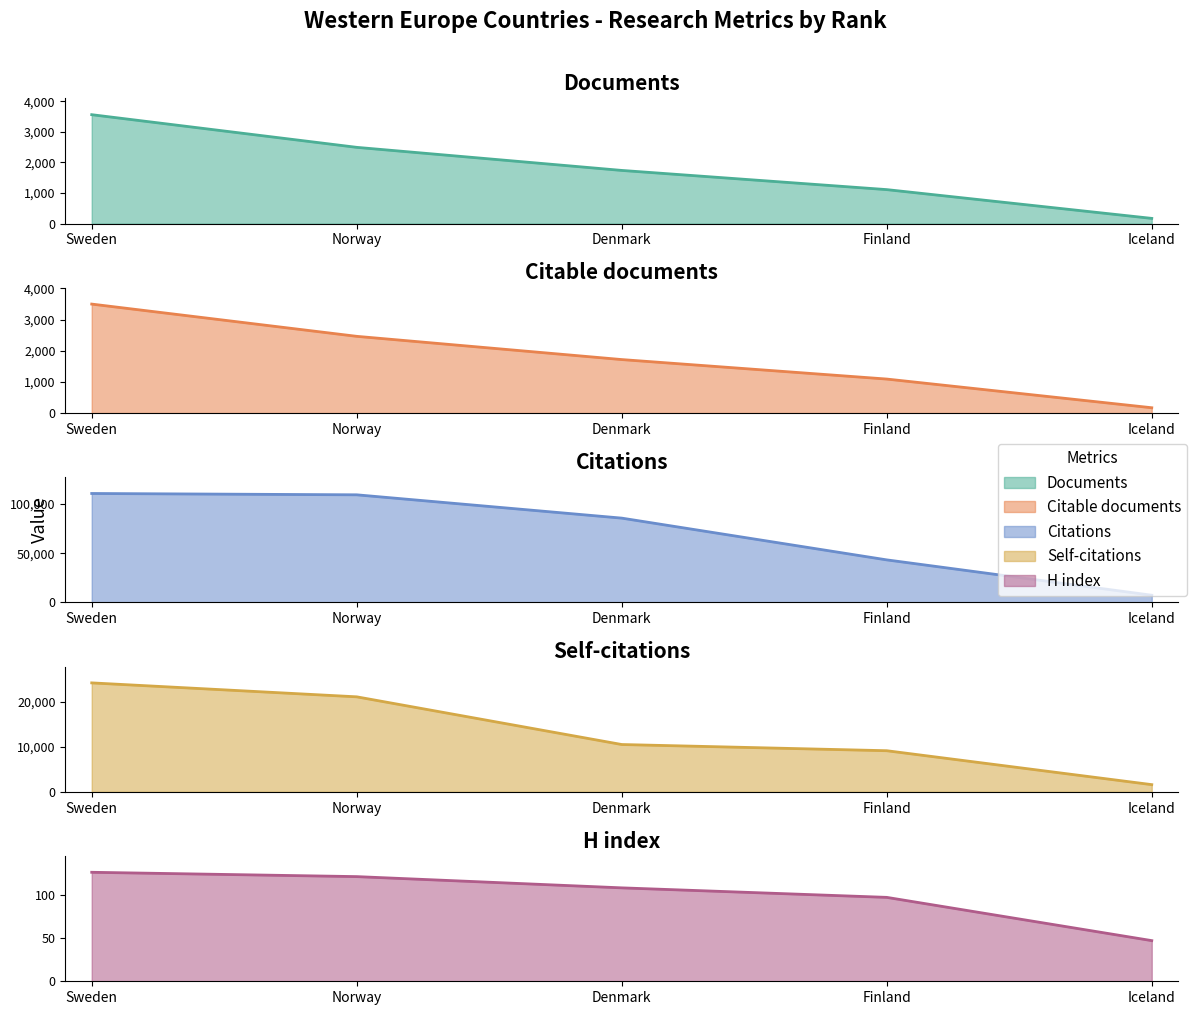

Which series has the widest spread of values?

Citations